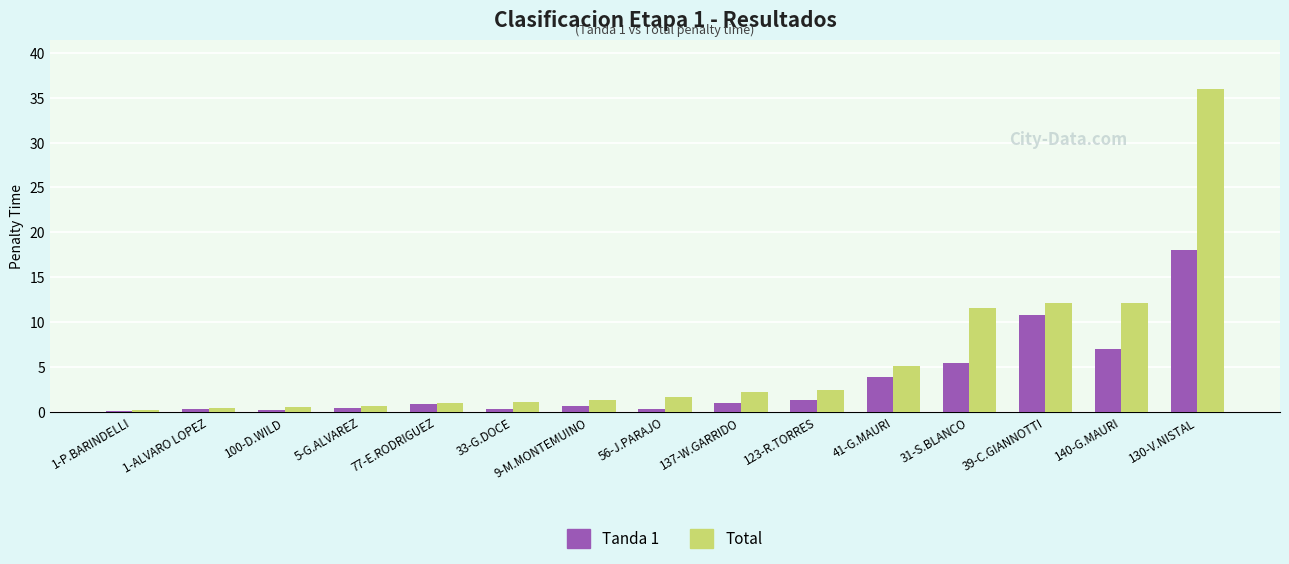

What is the maximum value shown in the chart?

36.0